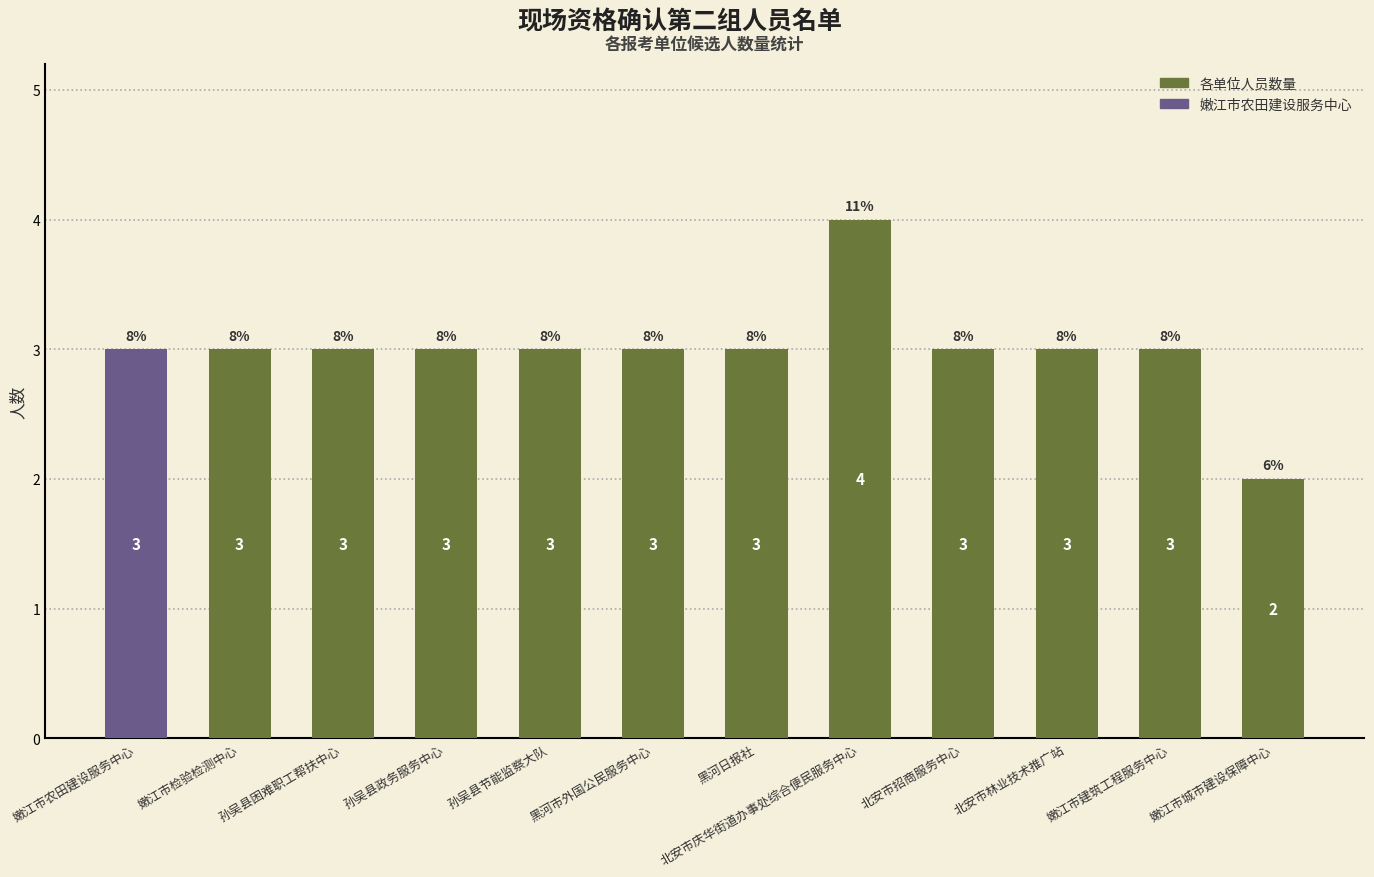

Read the value at 孙吴县节能监察大队.

3